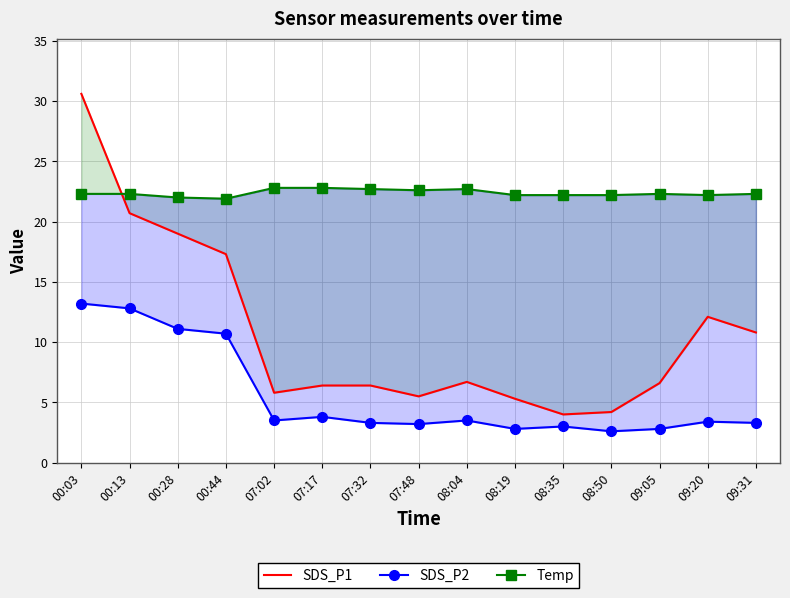

At which category does SDS_P2 reach its first local peak?

07:17